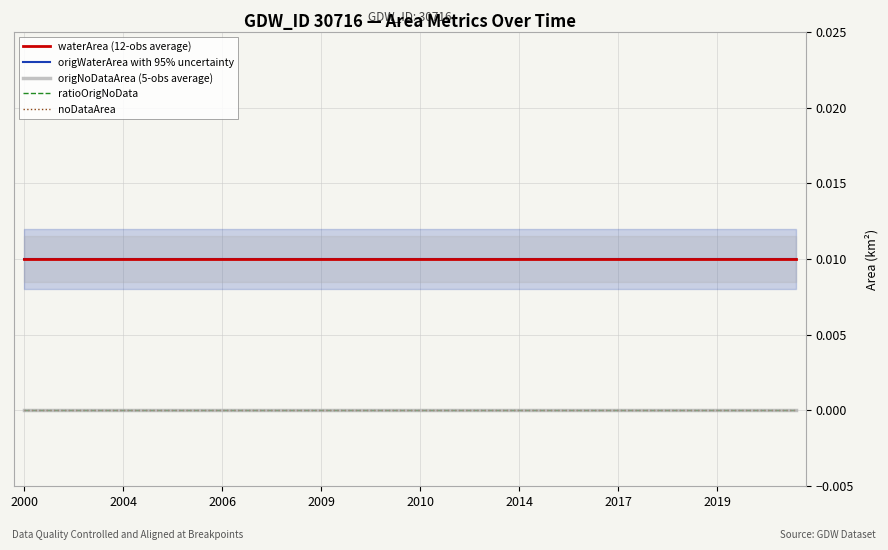

Which series has the widest spread of values?

waterArea (12-obs average)